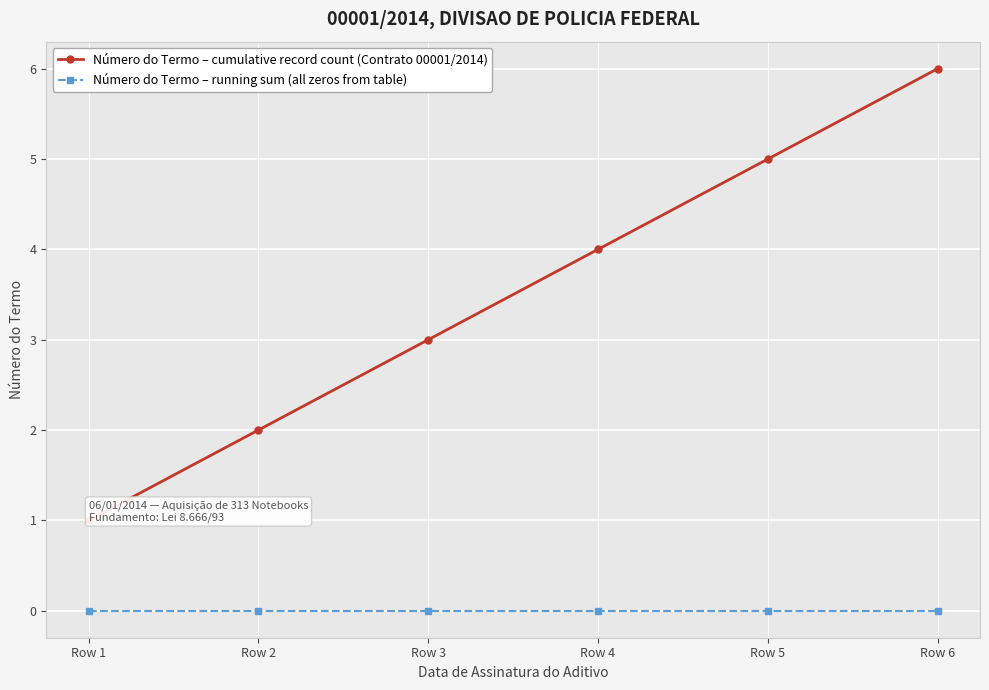

What is the value of the Número do Termo – cumulative record count (Contrato 00001/2014) point at the 6th from the left?

6